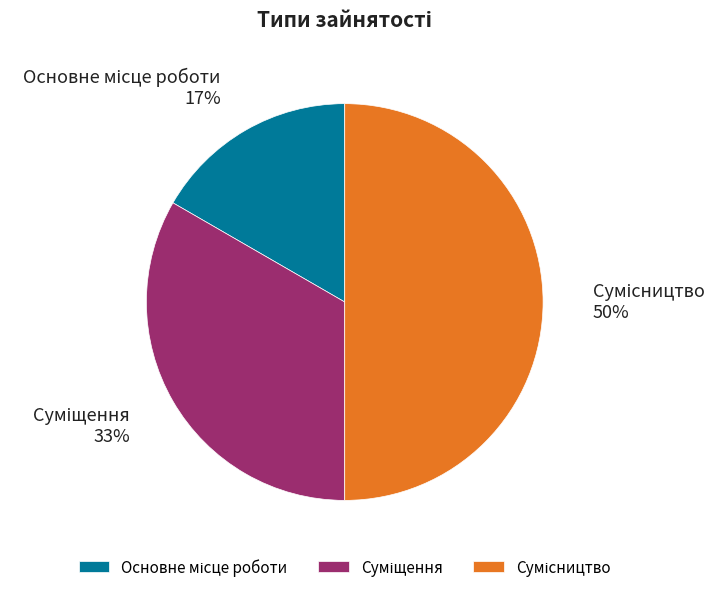

To the nearest percent, what is the difference between the largest and smallest slice percentages?

33%